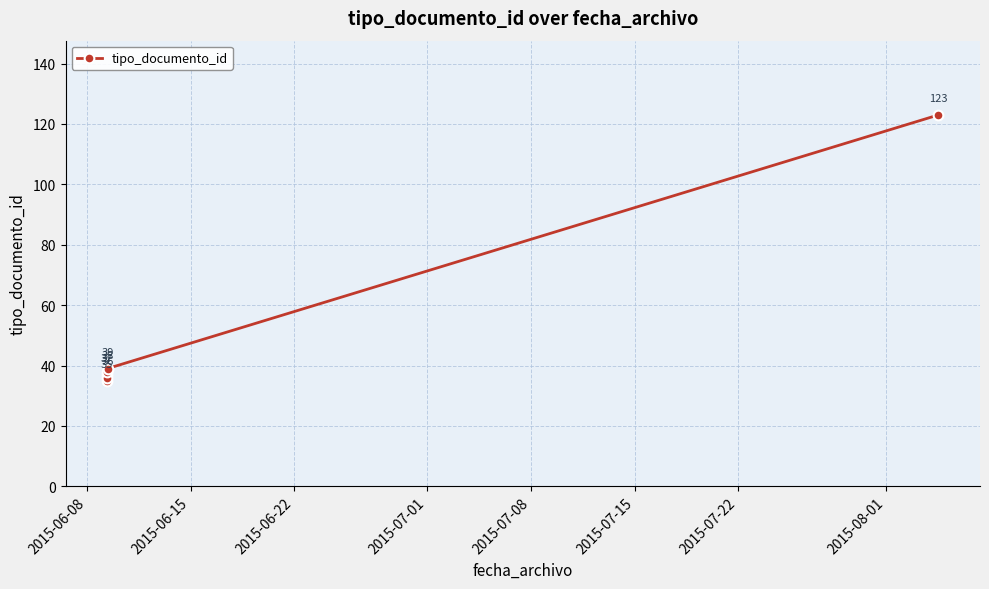

How many values exceed 38?

2